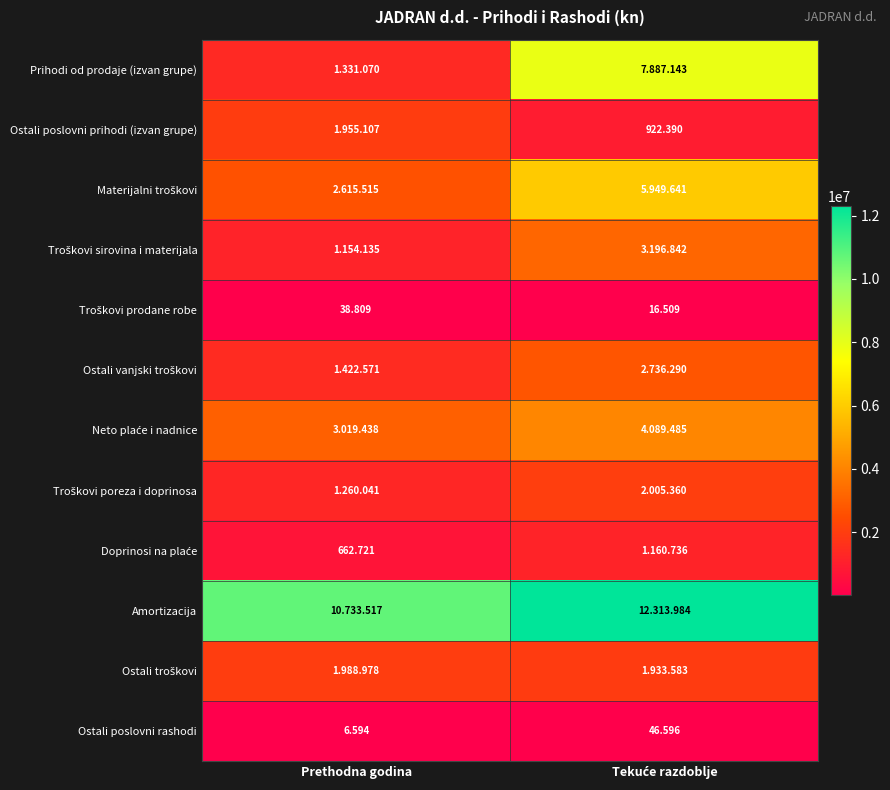

Between Prethodna godina and Tekuće razdoblje, which series saw the biggest shift?

Prihodi od prodaje (izvan grupe)